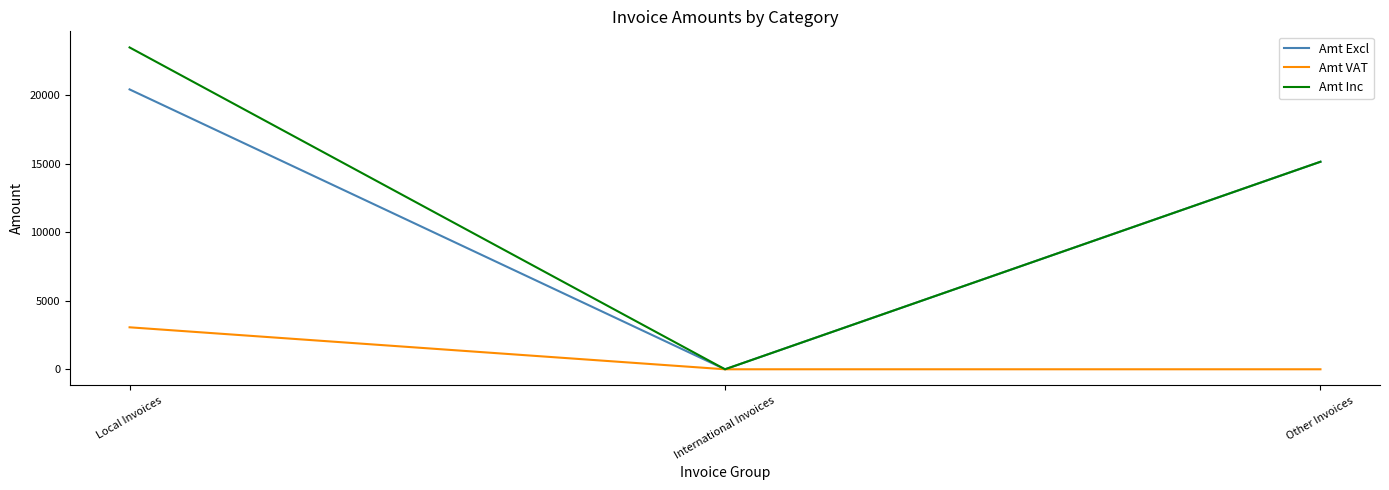

At Local Invoices, list the series in order from largest to smallest.

Amt Inc, Amt Excl, Amt VAT